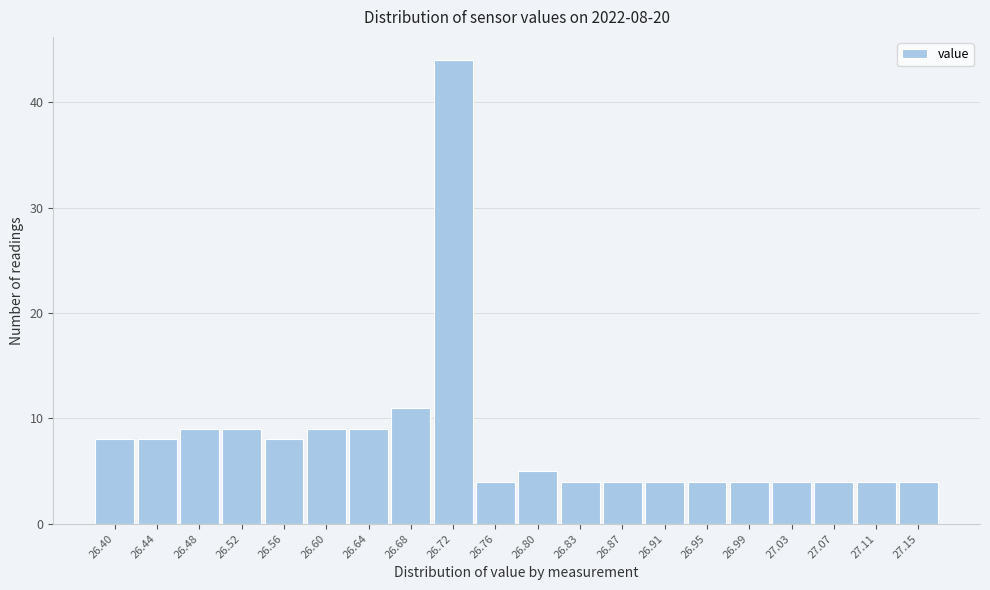

Reading left to right, list all the values displayed in this chart.

26.40=8	26.44=8	26.48=9	26.52=9	26.56=8	26.60=9	26.64=9	26.68=11	26.72=44	26.76=4	26.80=5	26.83=4	26.87=4	26.91=4	26.95=4	26.99=4	27.03=4	27.07=4	27.11=4	27.15=4